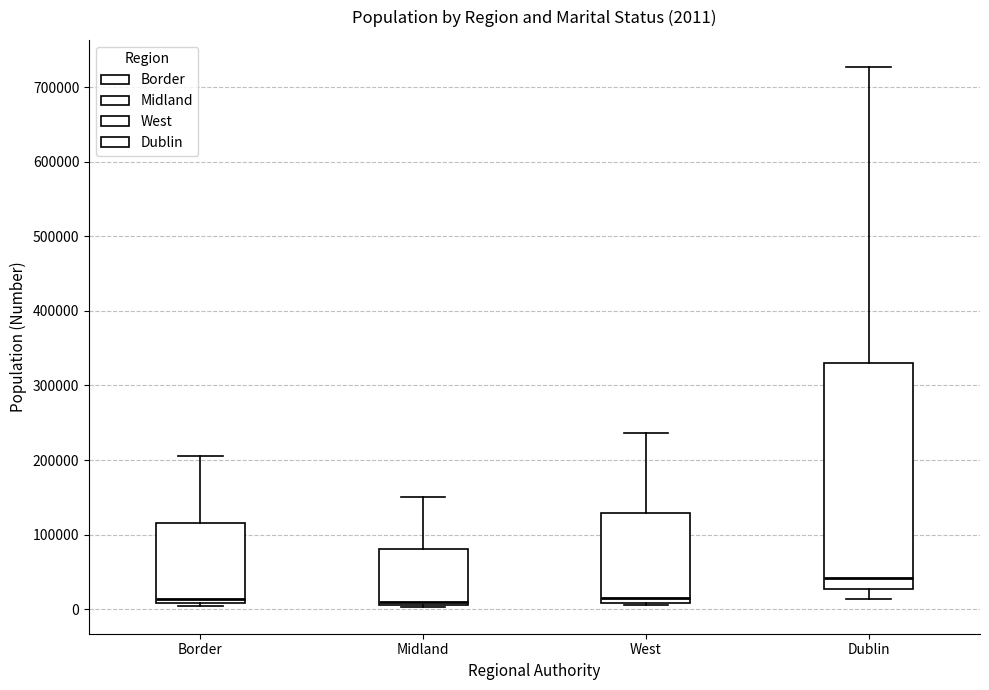

Which box is the tallest, from its lower edge to its upper edge?

Dublin